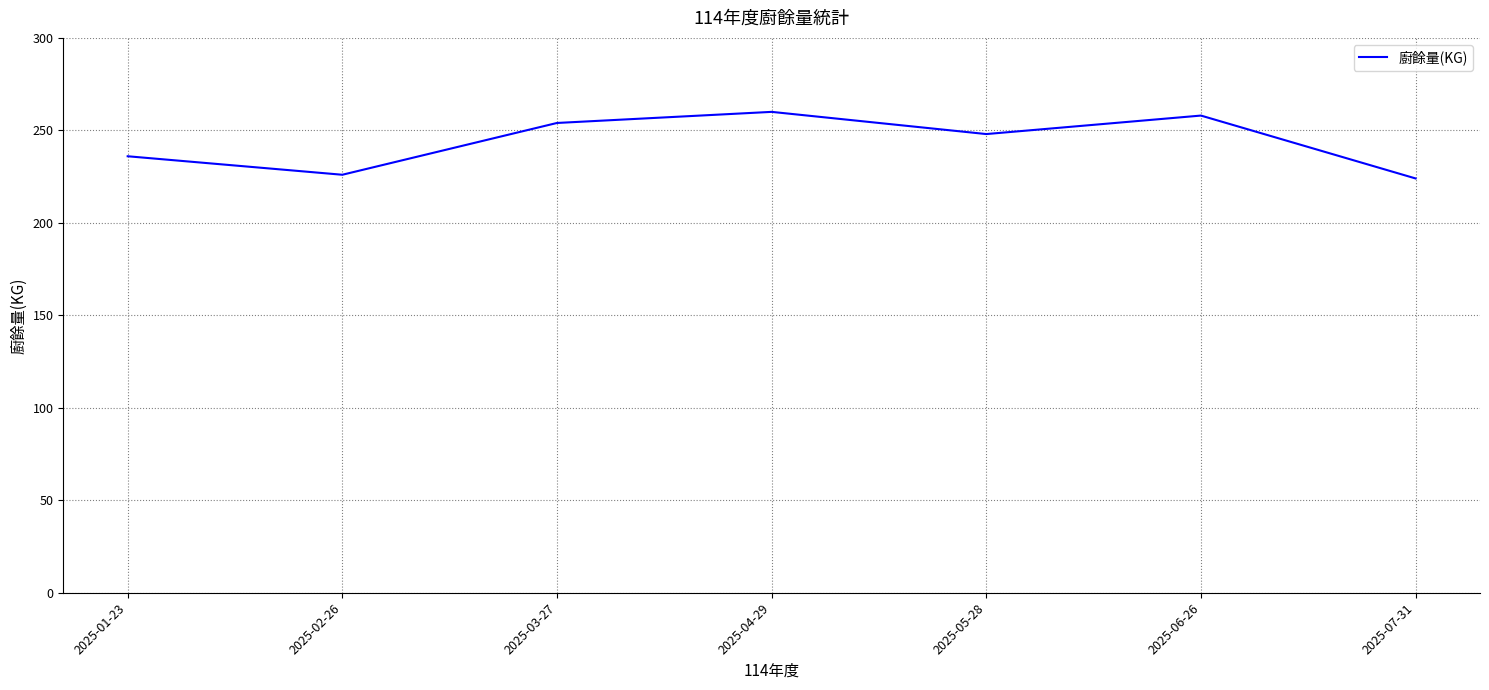

True or false: the data shows 147 at 2025-03-27.

False